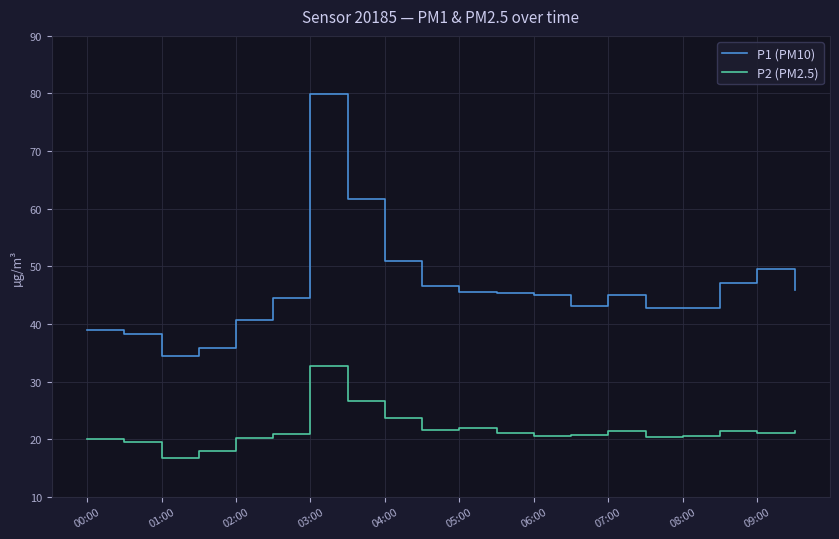

True or false: P2 (PM2.5) and P1 (PM10) intersect in this chart.

False